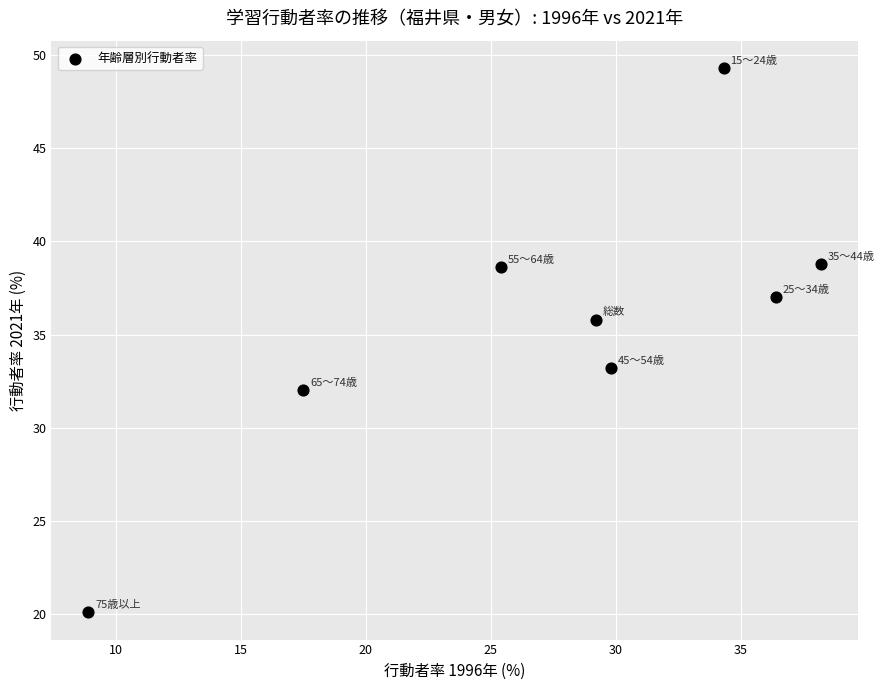

What Y value in the scatter plot is closest to 34?

33.2